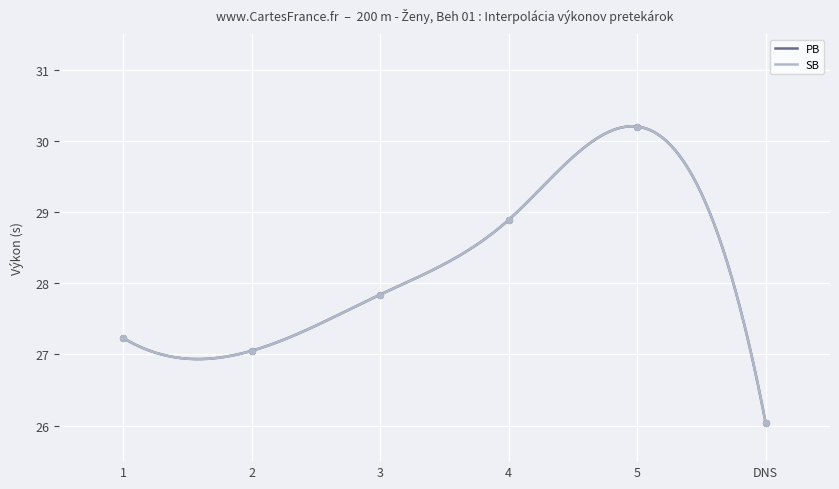

Which series reaches the minimum Y coordinate?

PB